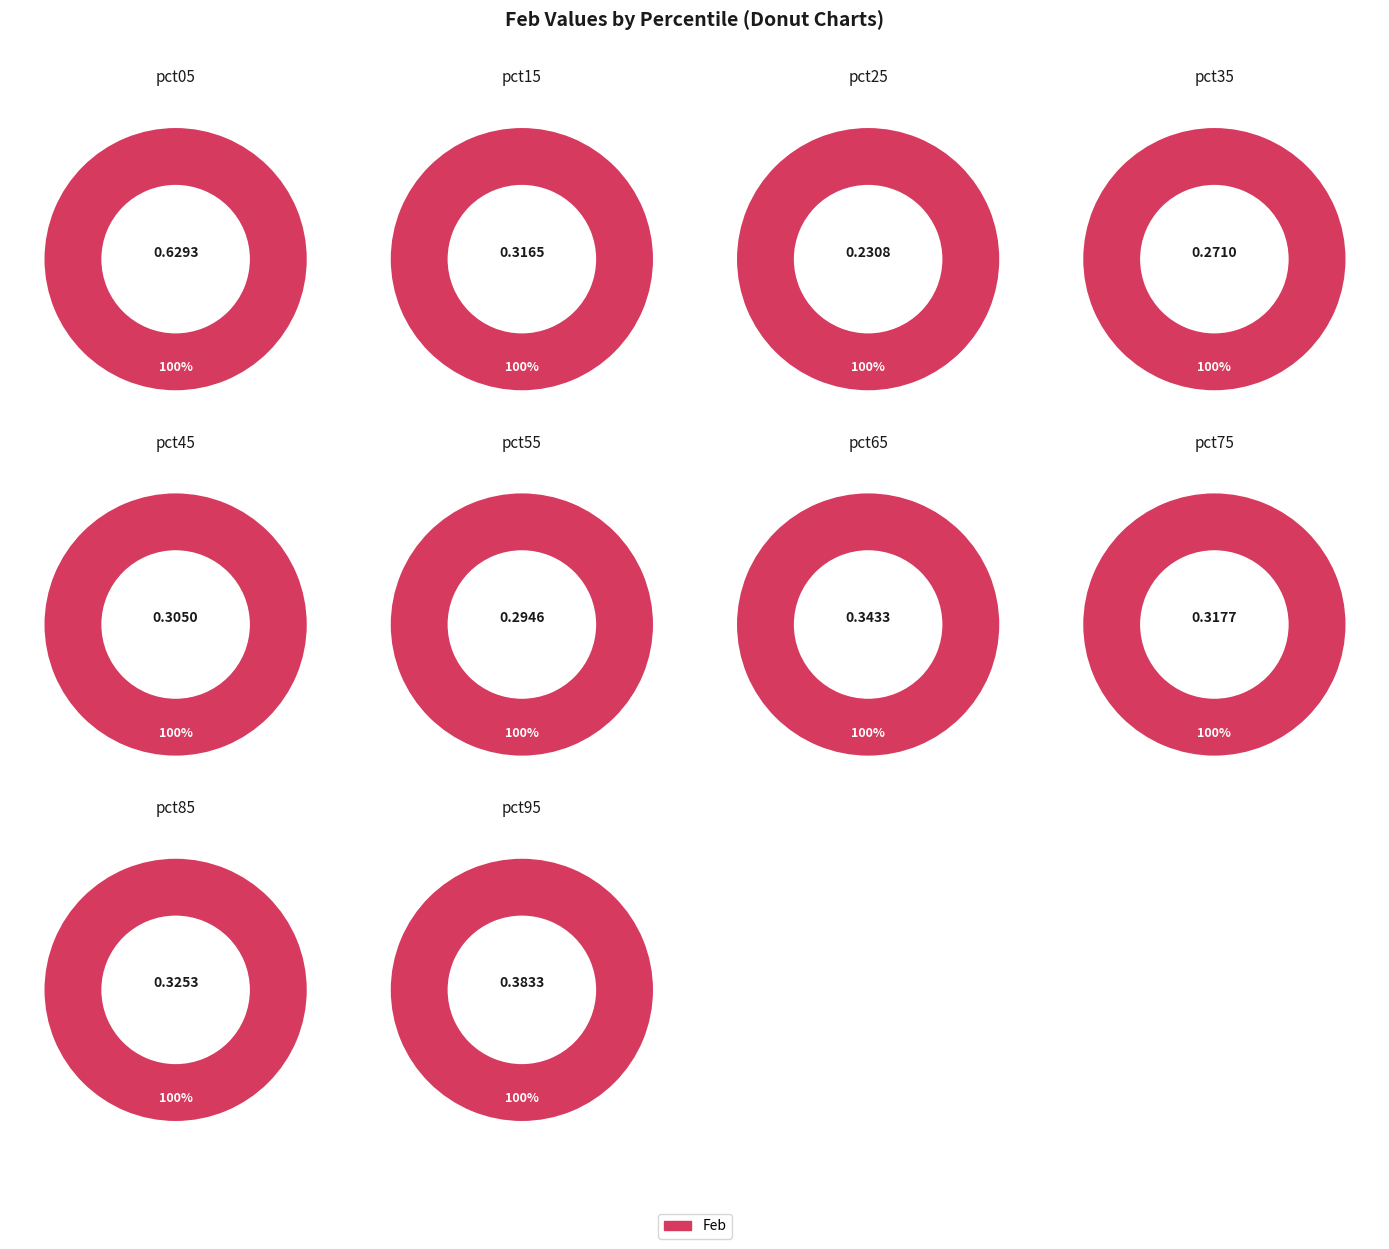

What is the change in value from pct45 to pct95?

+0.1